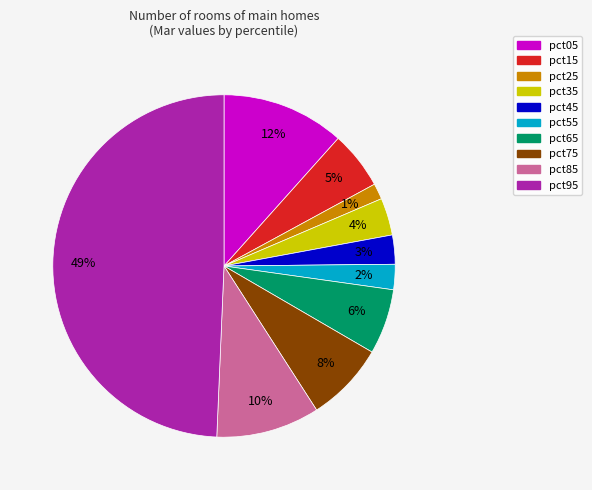

Which category has the smallest portion of the pie?

pct25